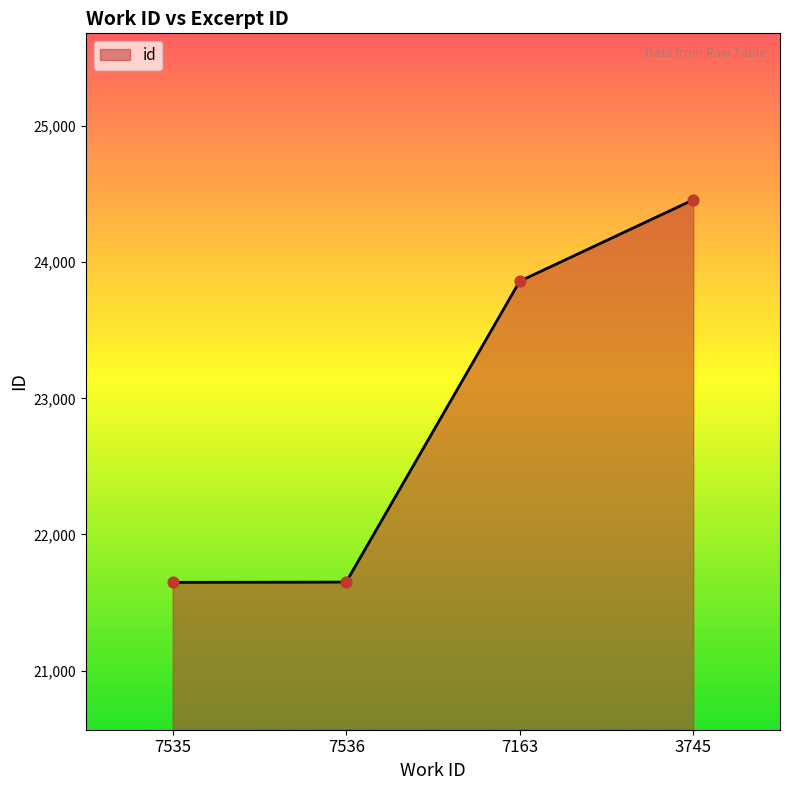

What is the change in value from 7535 to 3745?

+2810